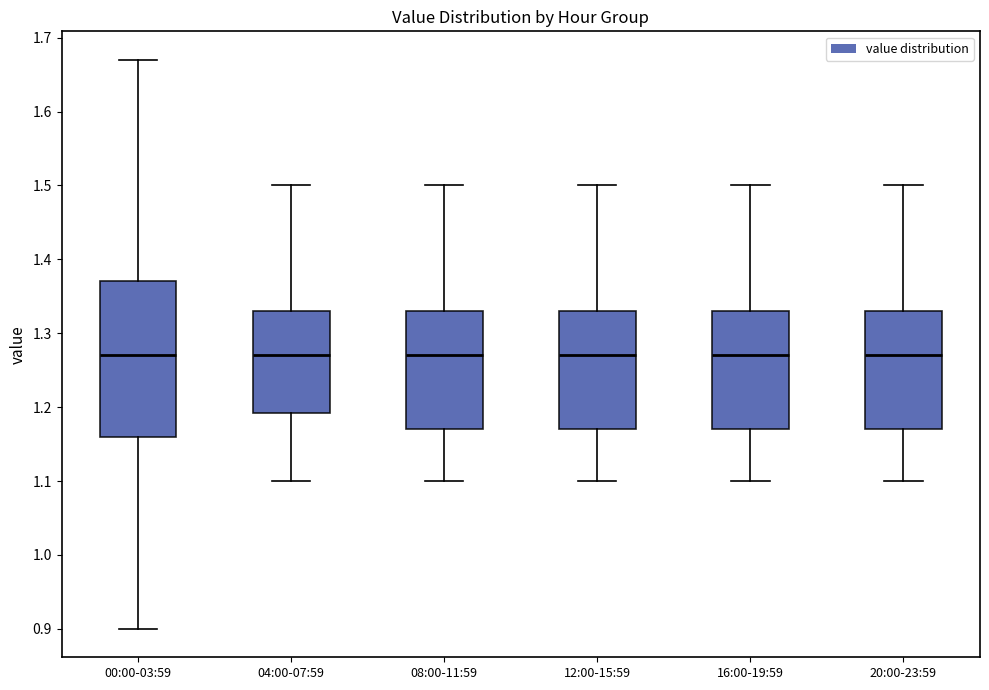

Reading left to right, transcribe this box plot: for each box, give where its median line is, the range the box spans, and where its two whiskers end, as read against the y-axis. The values are not printed on the chart, so give them approximately, as read against the axis.

00:00-03:59: median 1.27, box 1.16 to 1.37, whiskers 0.90 to 1.67
04:00-07:59: median 1.27, box 1.19 to 1.33, whiskers 1.10 to 1.50
08:00-11:59: median 1.27, box 1.17 to 1.33, whiskers 1.10 to 1.50
12:00-15:59: median 1.27, box 1.17 to 1.33, whiskers 1.10 to 1.50
16:00-19:59: median 1.27, box 1.17 to 1.33, whiskers 1.10 to 1.50
20:00-23:59: median 1.27, box 1.17 to 1.33, whiskers 1.10 to 1.50